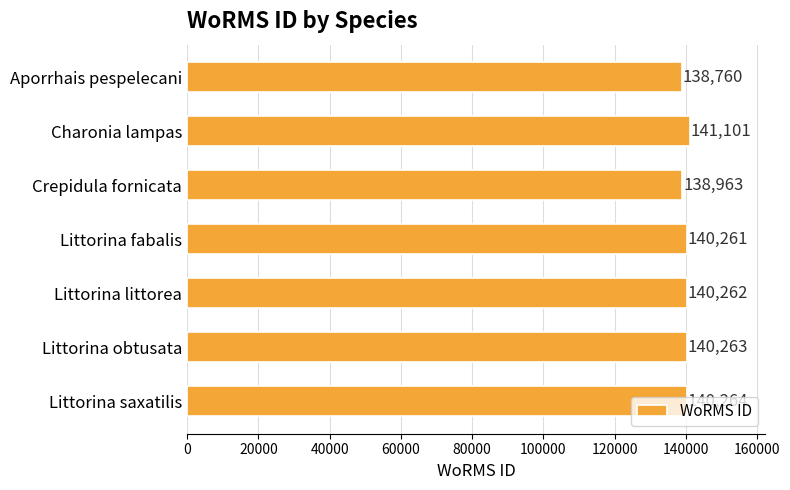

List the labels in order of value, smallest first.

Aporrhais pespelecani, Crepidula fornicata, Littorina fabalis, Littorina littorea, Littorina obtusata, Littorina saxatilis, Charonia lampas